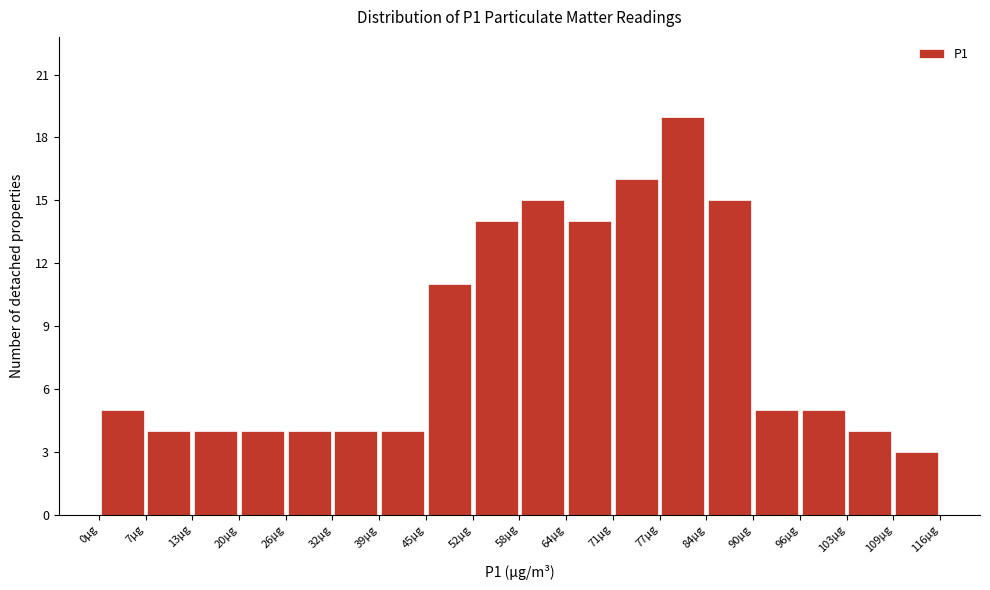

Which range on the x-axis has the tallest bar?

78 to 84